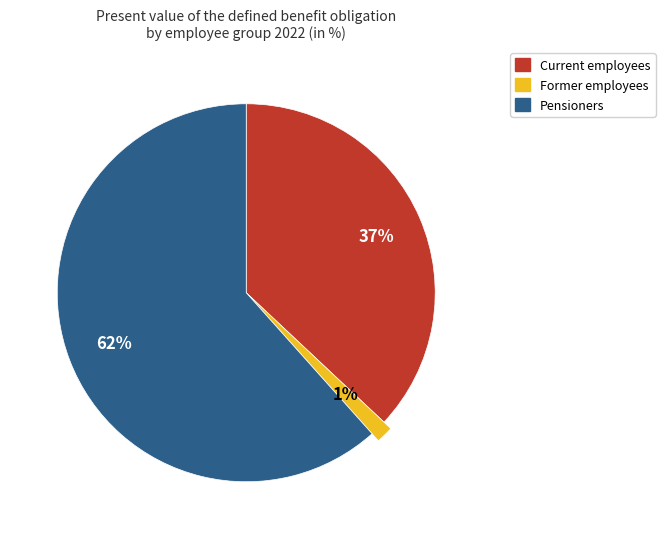

The Pensioners slice represents 62% of the pie. True or false?

True